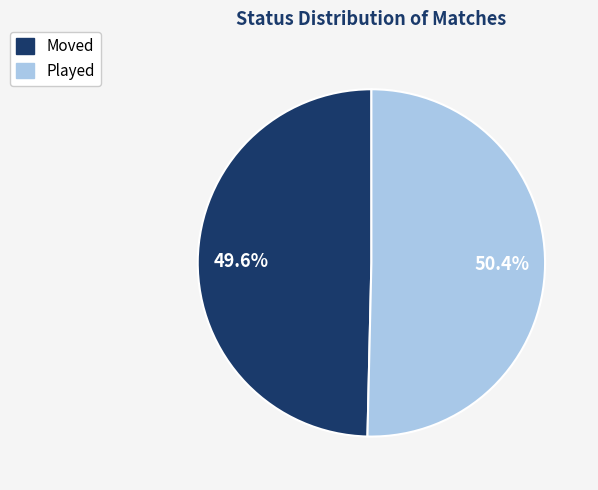

To the nearest percent, what is the difference between the Moved and Played slice percentages?

1%